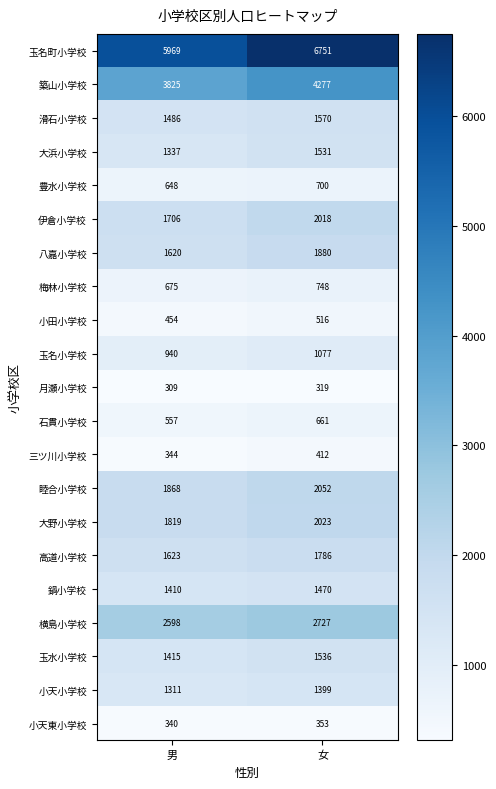

What is the average value of the 大浜小学校 series?

1434